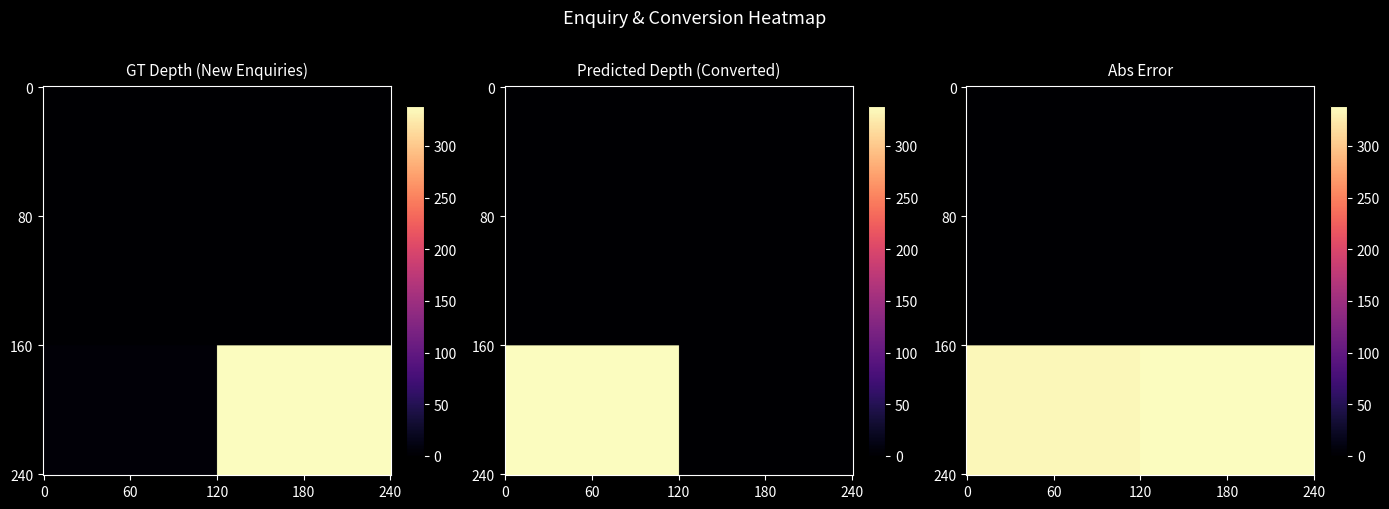

At how many categories does at least one series exceed 267?

1